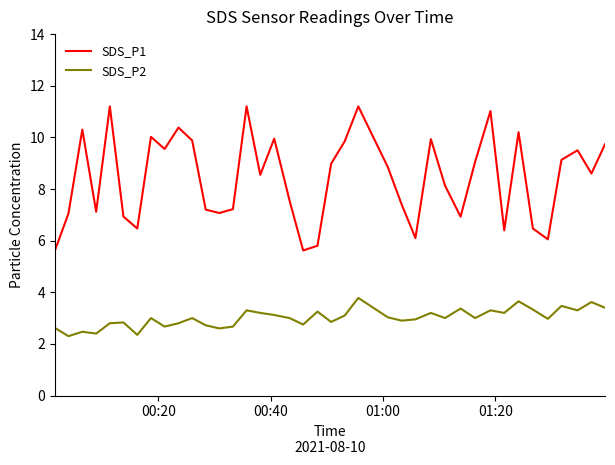

Which series has the largest range (max minus min)?

SDS_P1